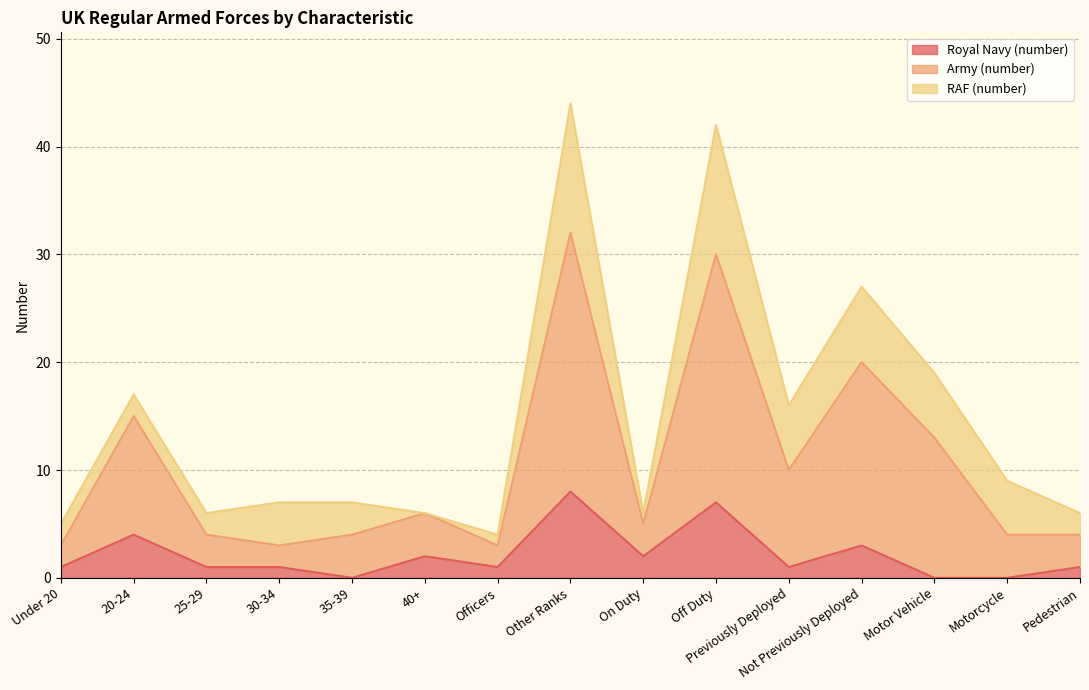

The Royal Navy (number) series shows -5 at Motor Vehicle. True or false?

False